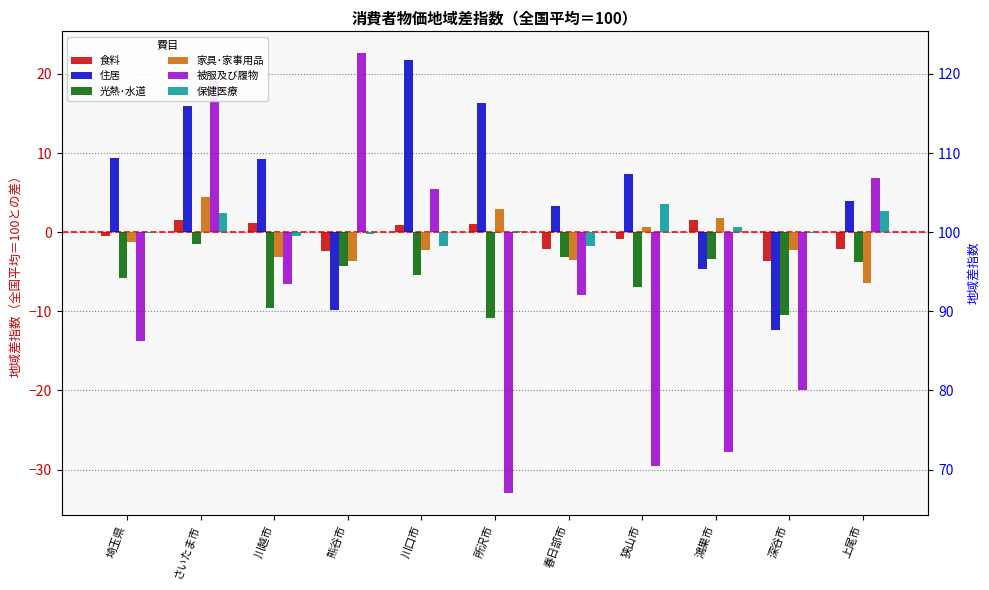

How many values in the 住居 series are below 7?

5